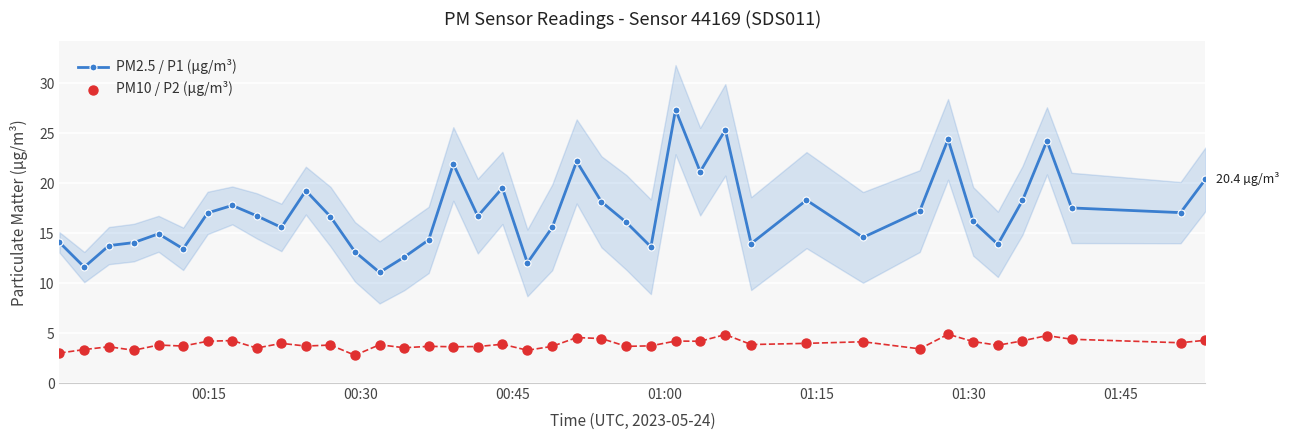

Which series has the largest total across all categories?

PM2.5 / P1 (µg/m³)